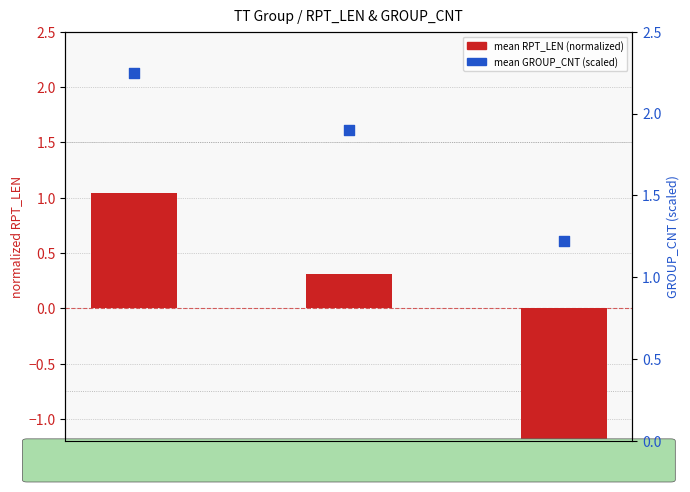

At how many categories does at least one series exceed 0?

3